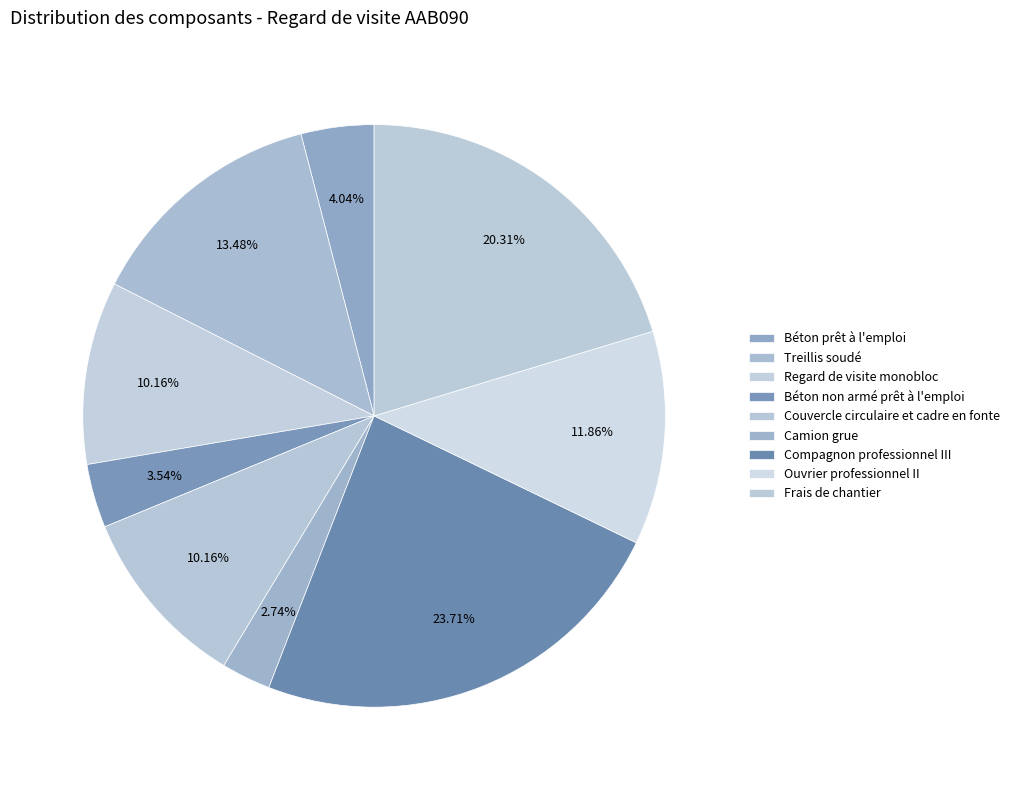

Count the number of slices in the pie.

9